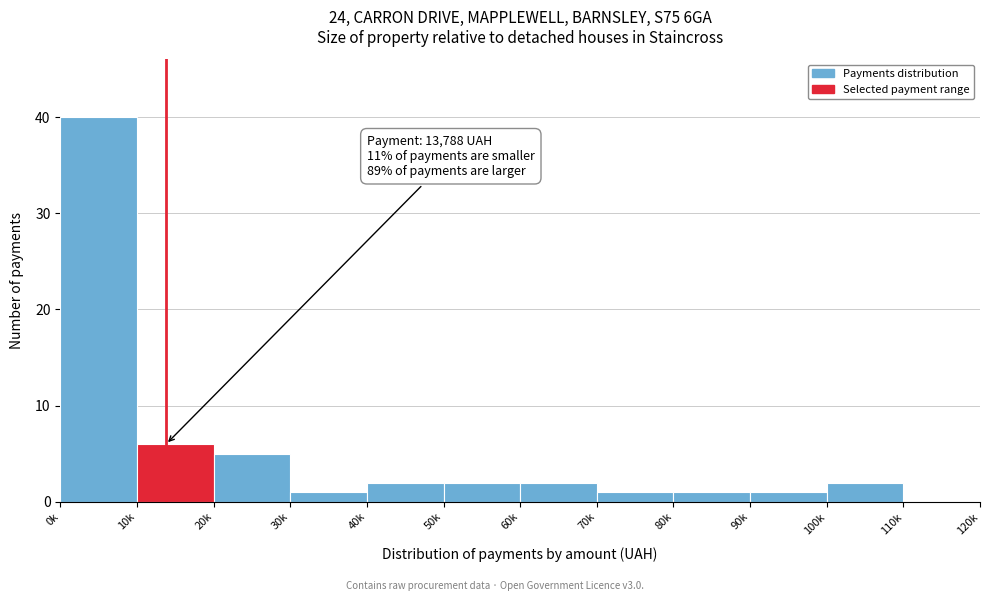

Reading left to right, transcribe all the data shown in this chart.

0k=40	10k=6	20k=5	30k=1	40k=2	50k=2	60k=2	70k=1	80k=1	90k=1	100k=2	110k=0